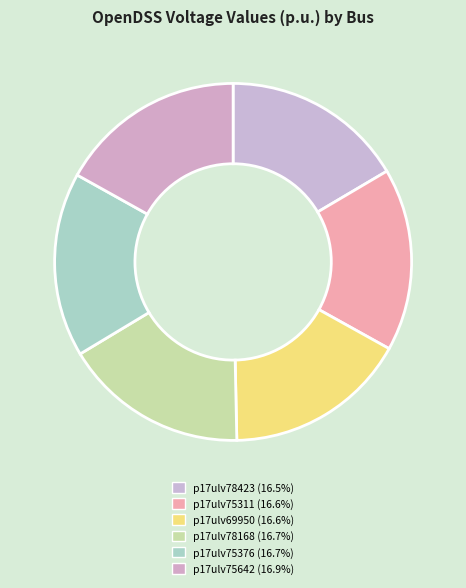

Rank the categories by value from highest to lowest.

p17ulv75642, p17ulv75376, p17ulv78168, p17ulv69950, p17ulv75311, p17ulv78423